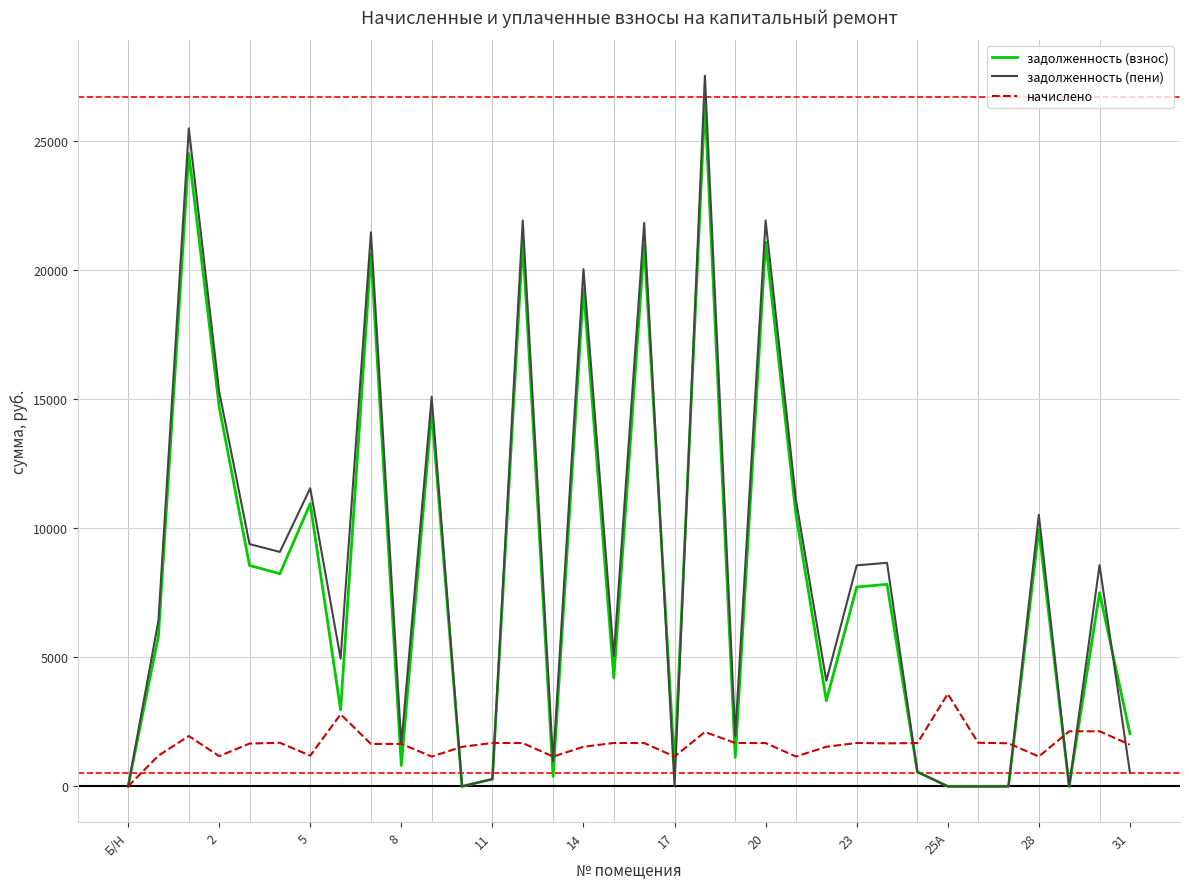

What is the highest value of the начислено series?

3584.1